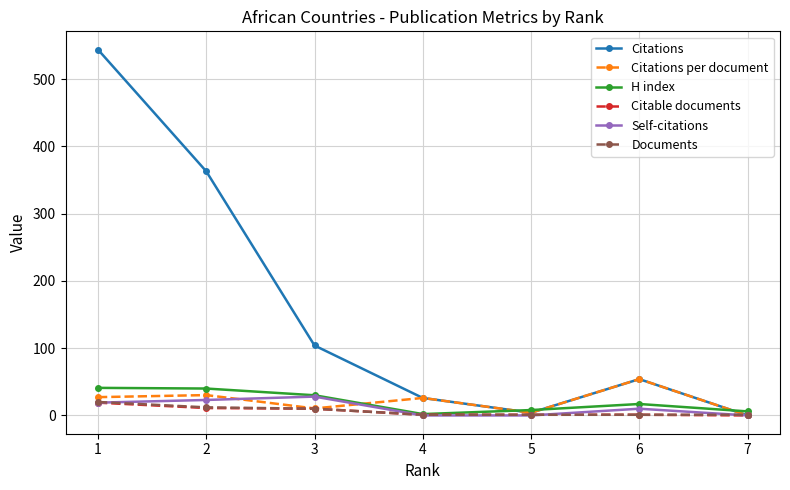

How many interior local peaks does the Citations series have?

1